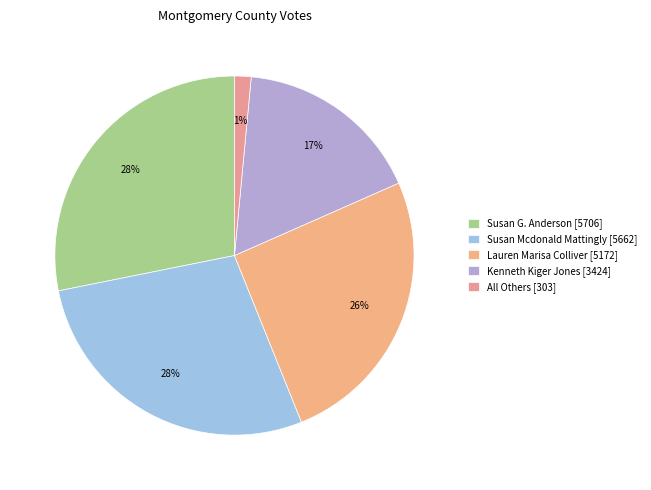

What is the change in value from Susan G. Anderson to Susan Mcdonald Mattingly?

-44